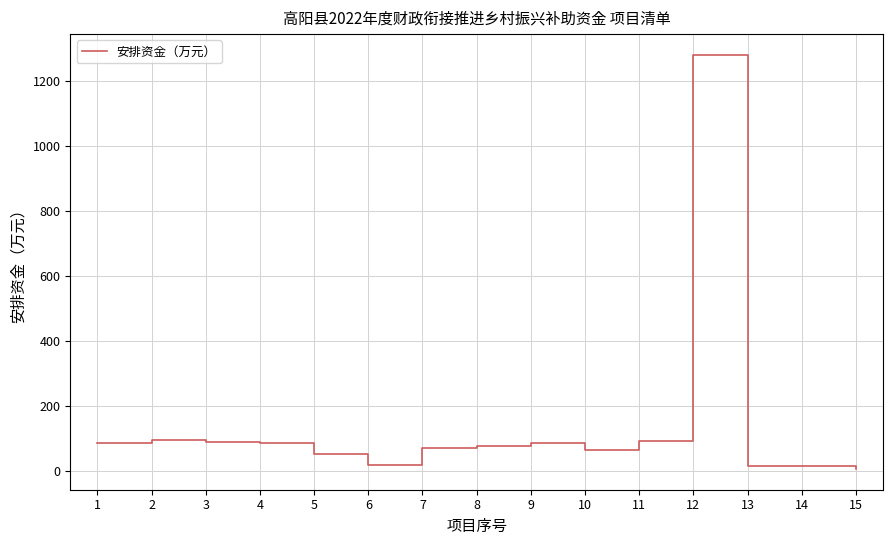

True or false: the data shows 19.5 at 9.

False